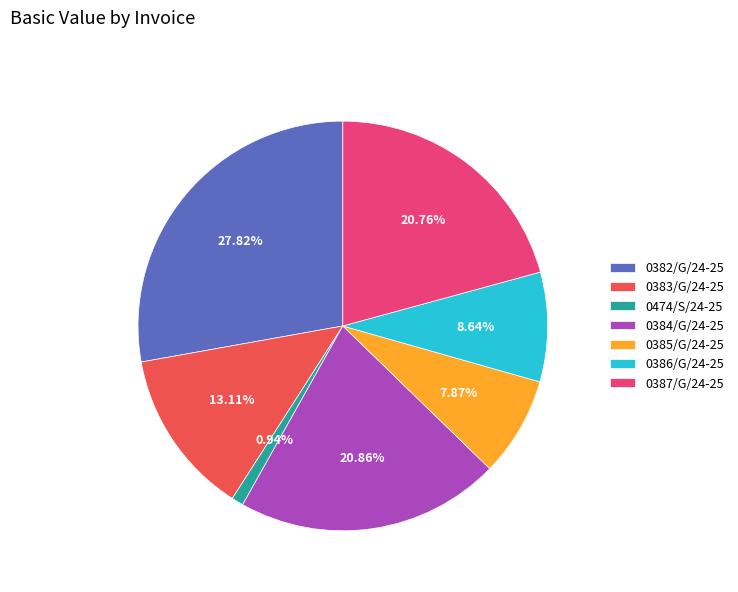

To the nearest percent, what is the difference between the 0383/G/24-25 and 0385/G/24-25 slice percentages?

5%